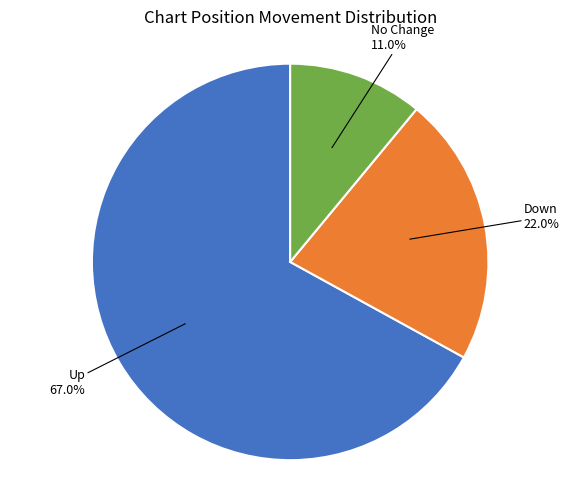

Rank the categories by value from lowest to highest.

No Change, Down, Up